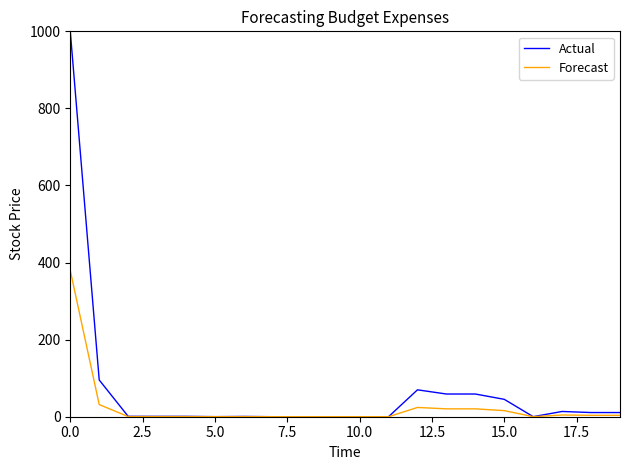

What is the greatest value displayed?

1000.0